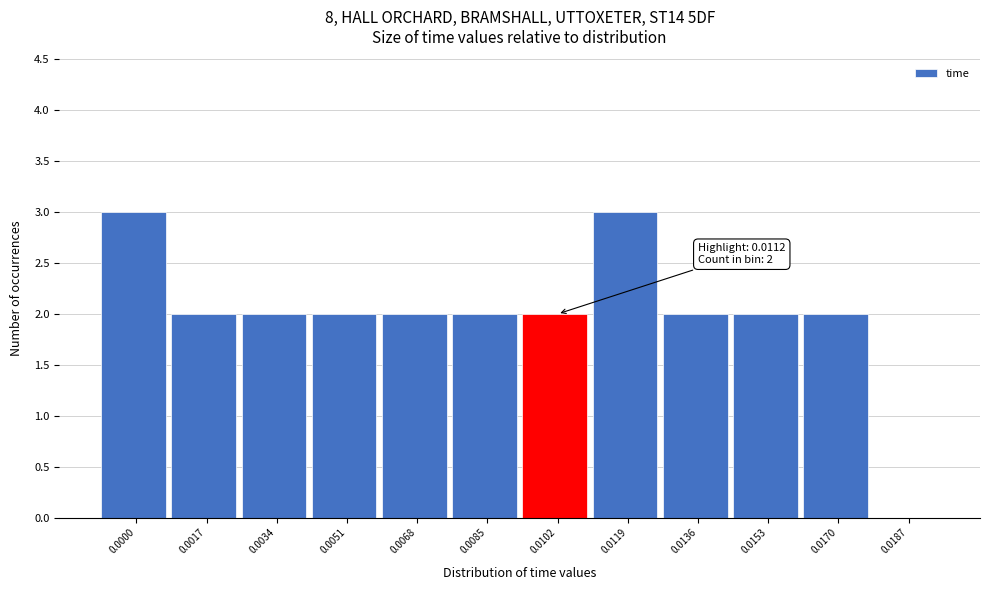

Reading left to right, what are all the values shown in this chart?

0.0000=3	0.0017=2	0.0034=2	0.0051=2	0.0068=2	0.0085=2	0.0102=2	0.0119=3	0.0136=2	0.0153=2	0.0170=2	0.0187=0